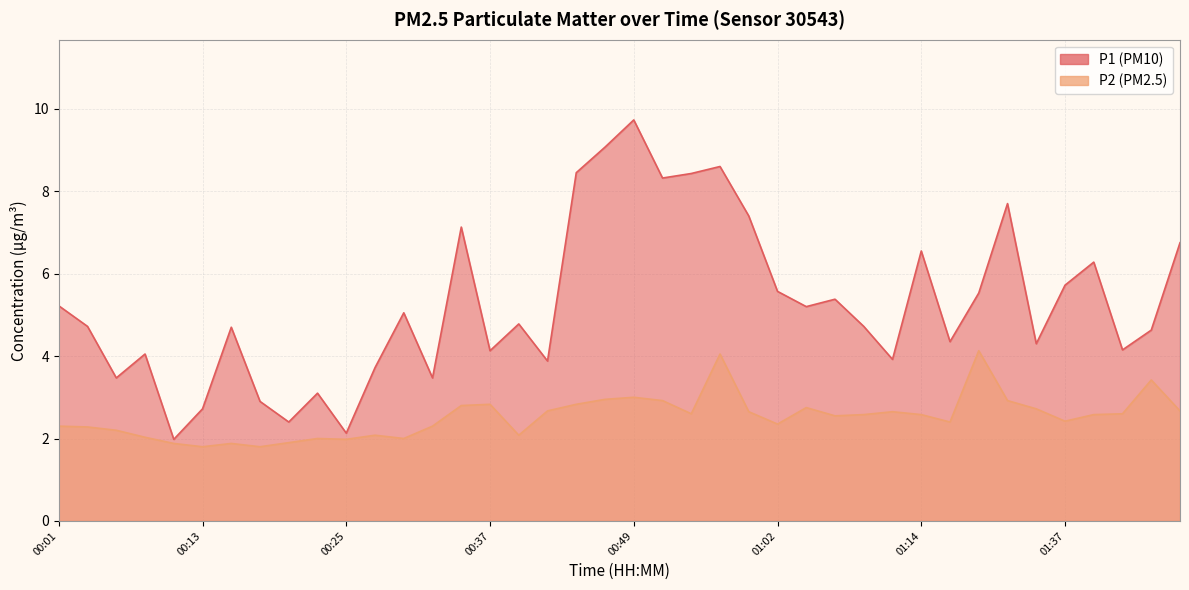

What position from the left is 00:08?

4